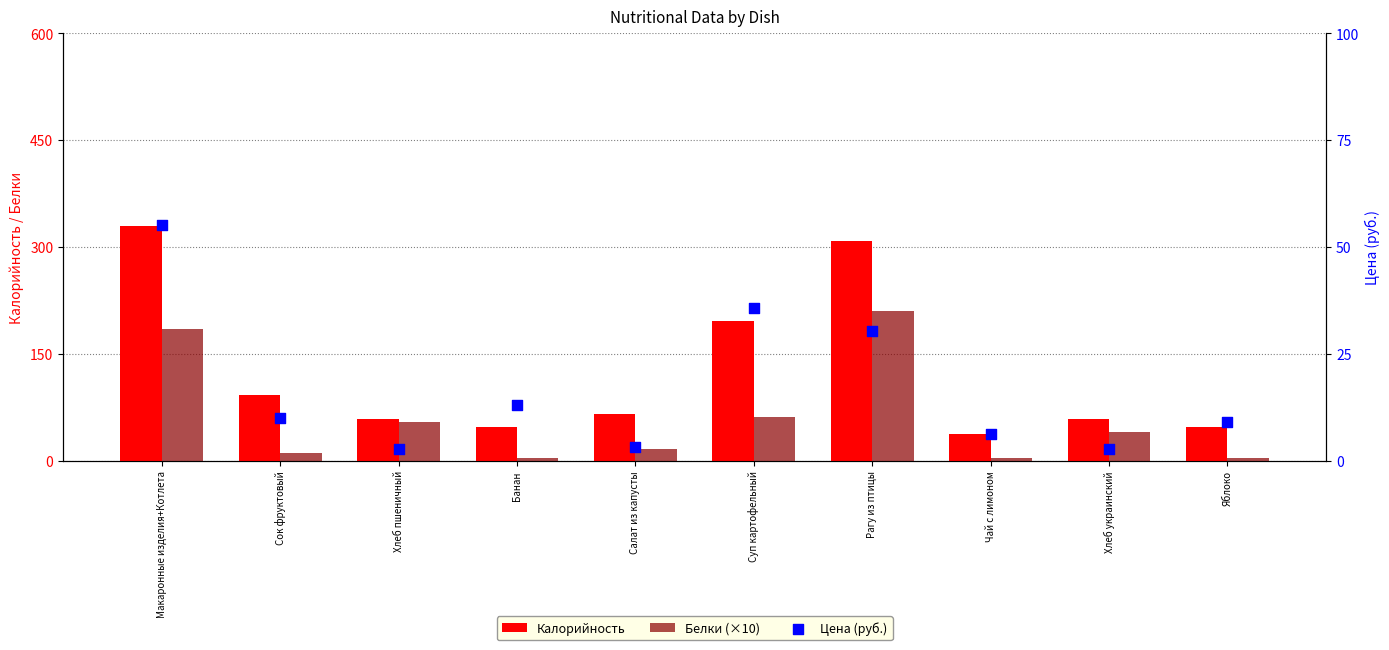

What is the total value across all series at Банан?

64.0